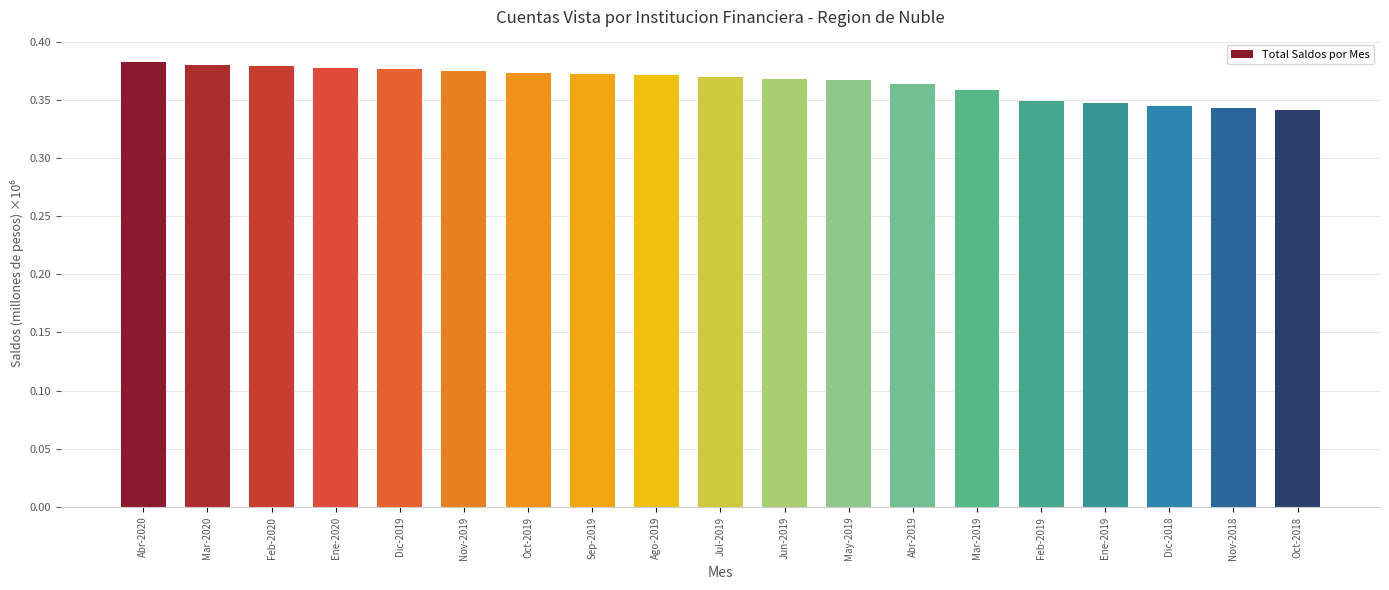

Are the bars horizontal?

No